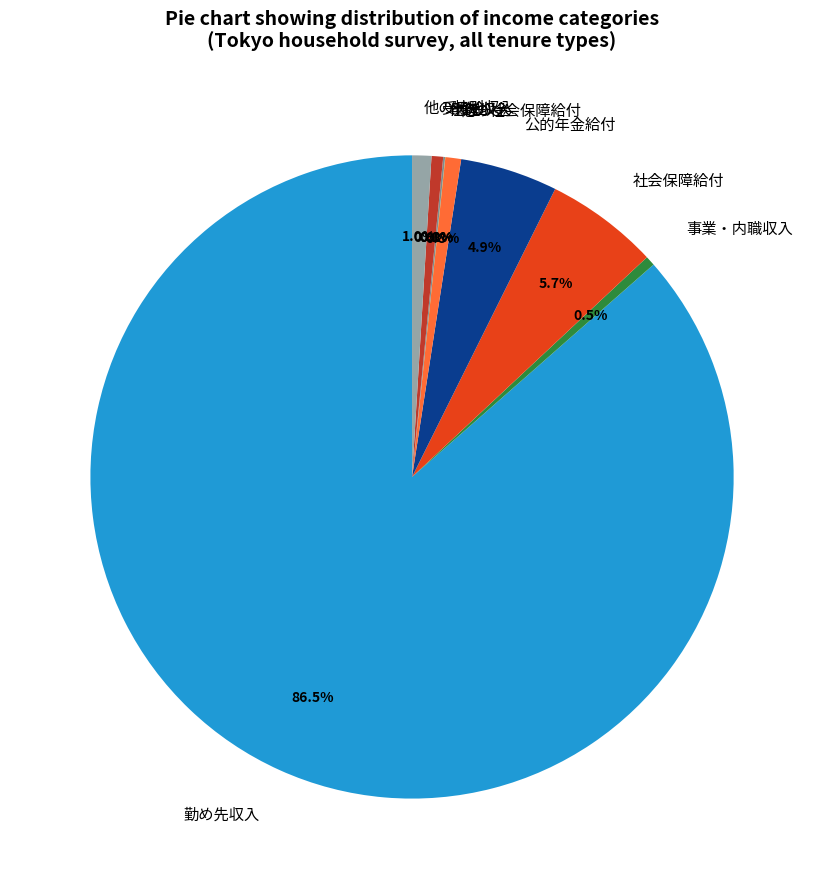

Which slice is the largest?

勤め先収入